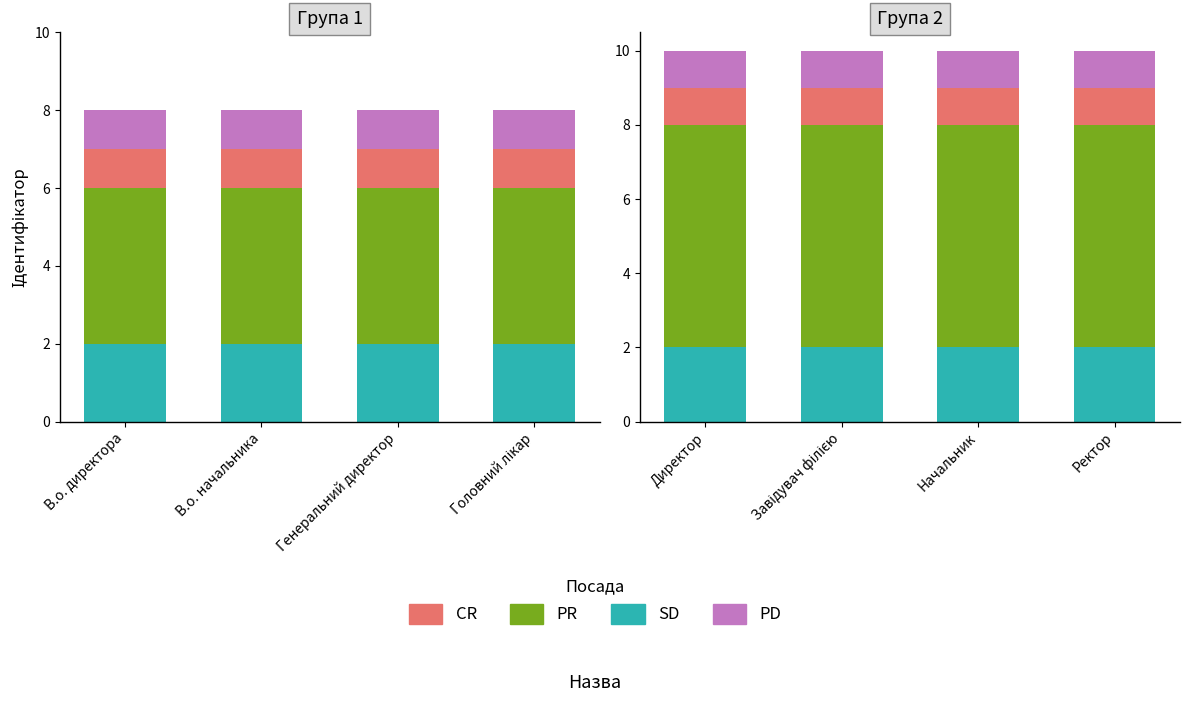

The value at Завідувач філією is 8. True or false?

True